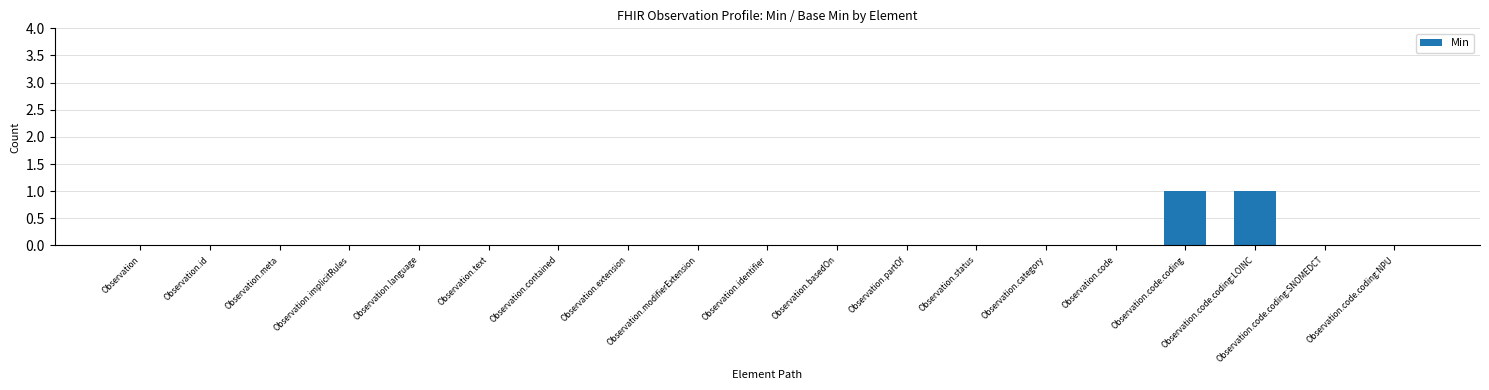

How many values are between 0 and 1?

19